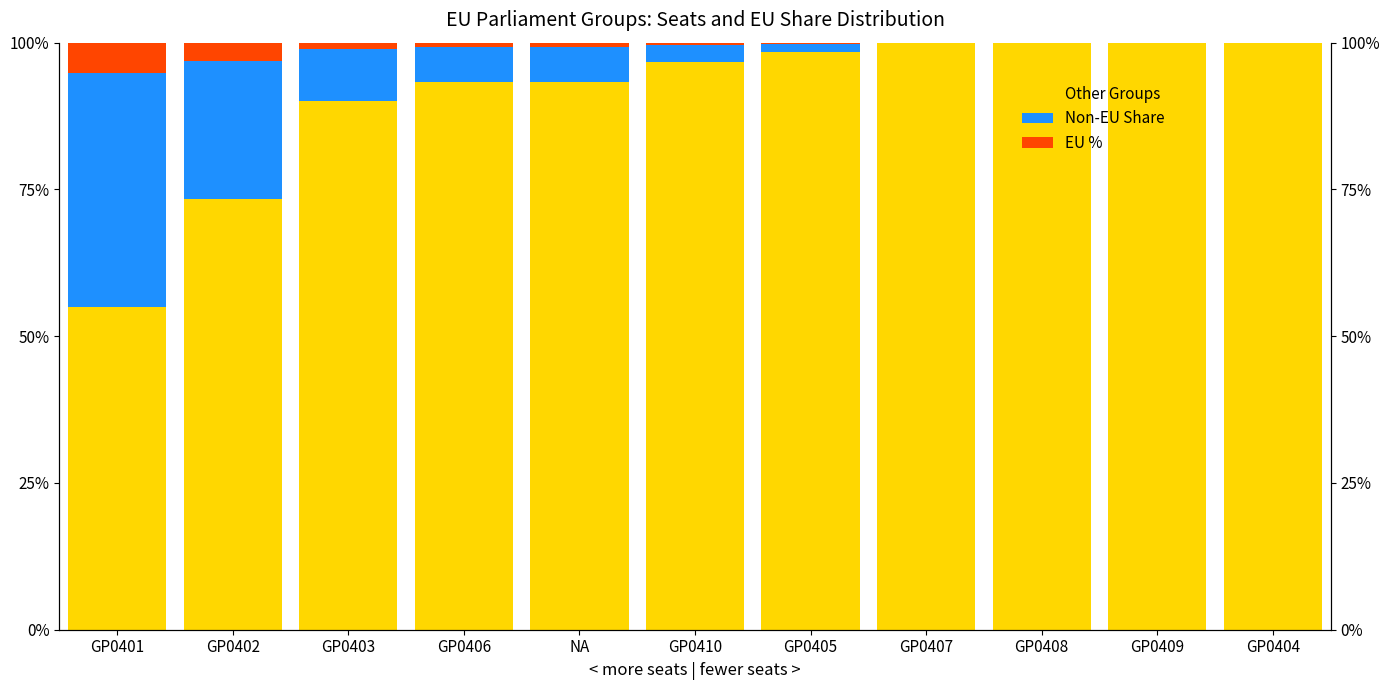

What position from the right is GP0409?

2